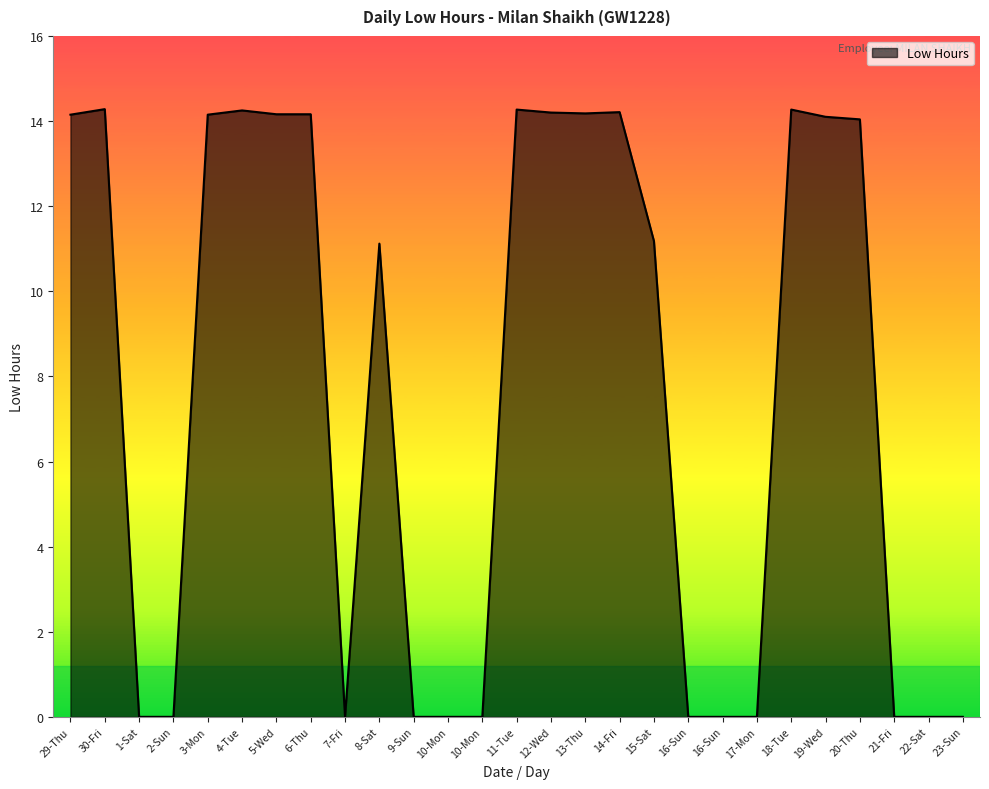

Does the chart display data point markers on the line(s)?

No